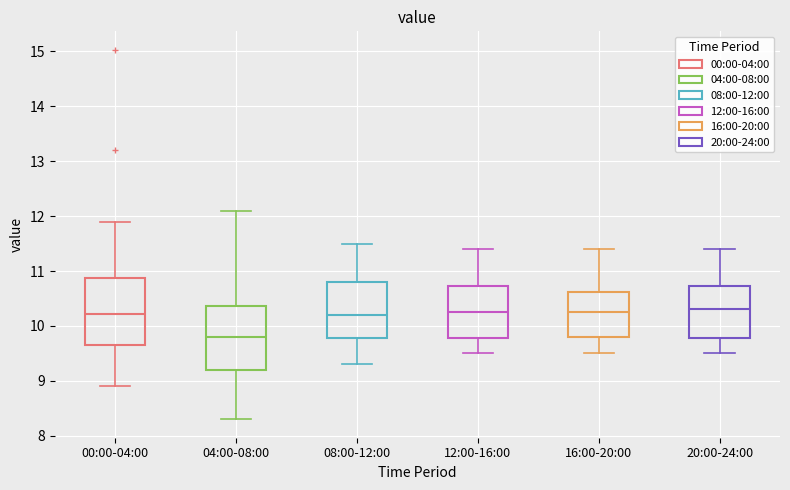

Reading left to right, transcribe this box plot: for each box, give where its median line is, the range the box spans, and where its two whiskers end, as read against the y-axis. The values are not printed on the chart, so give them approximately, as read against the axis.

00:00-04:00: median 10.2, box 9.7 to 10.9, whiskers 8.9 to 11.9
04:00-08:00: median 9.8, box 9.2 to 10.4, whiskers 8.3 to 12.1
08:00-12:00: median 10.2, box 9.8 to 10.8, whiskers 9.3 to 11.5
12:00-16:00: median 10.3, box 9.8 to 10.7, whiskers 9.5 to 11.4
16:00-20:00: median 10.3, box 9.8 to 10.6, whiskers 9.5 to 11.4
20:00-24:00: median 10.3, box 9.8 to 10.7, whiskers 9.5 to 11.4